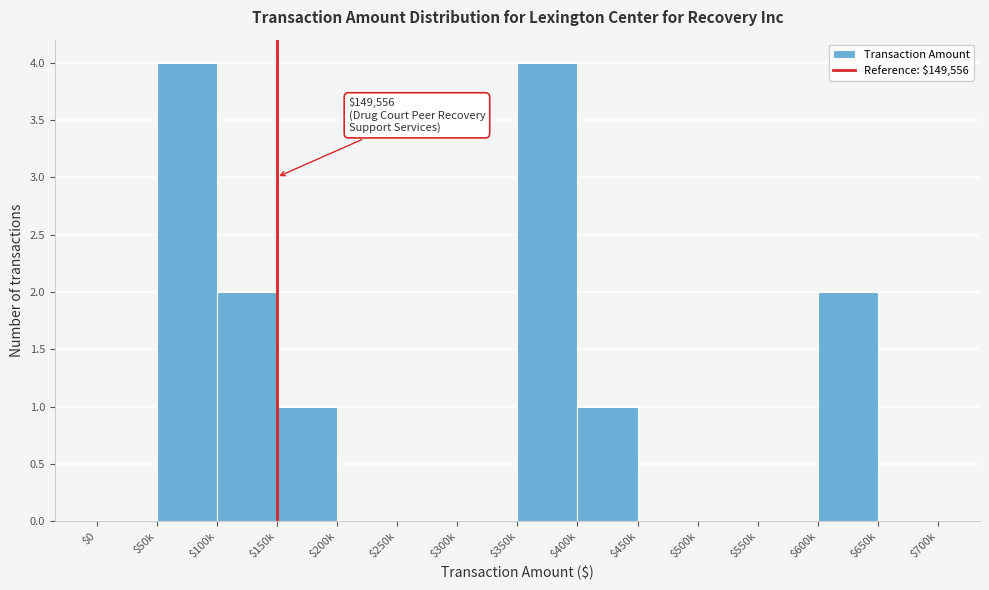

What is the sum of all values?

14